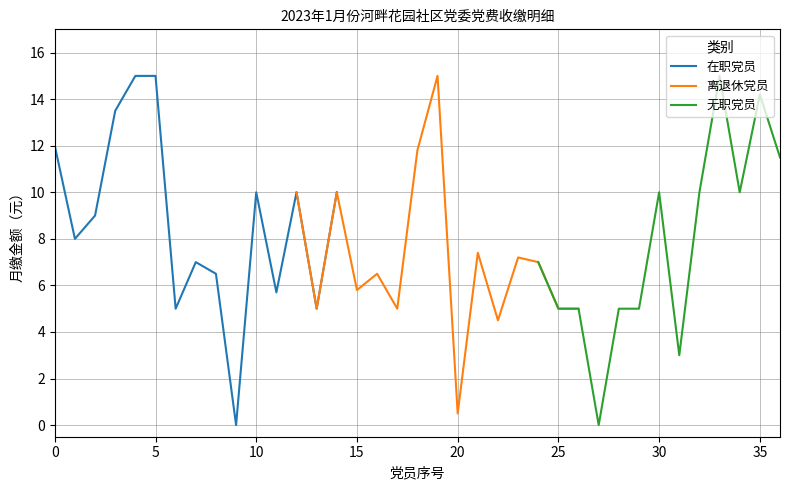

How many points are higher than both their immediate neighbors (excluding endpoints)?

11